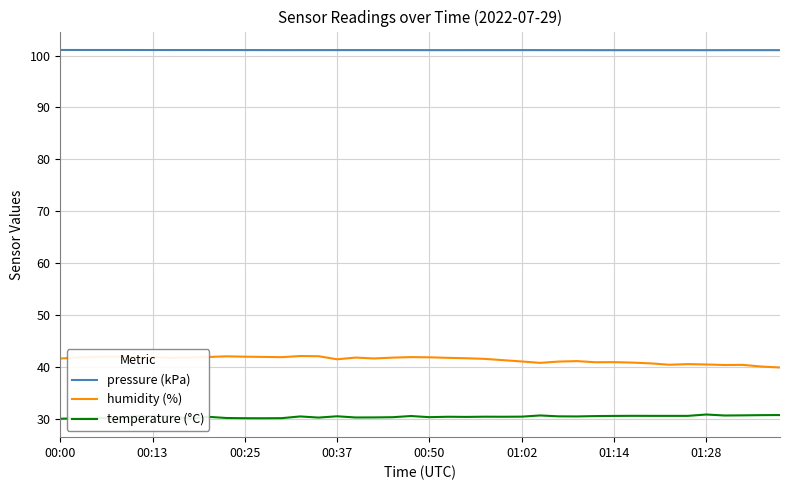

True or false: temperature (°C) and pressure (kPa) intersect in this chart.

False